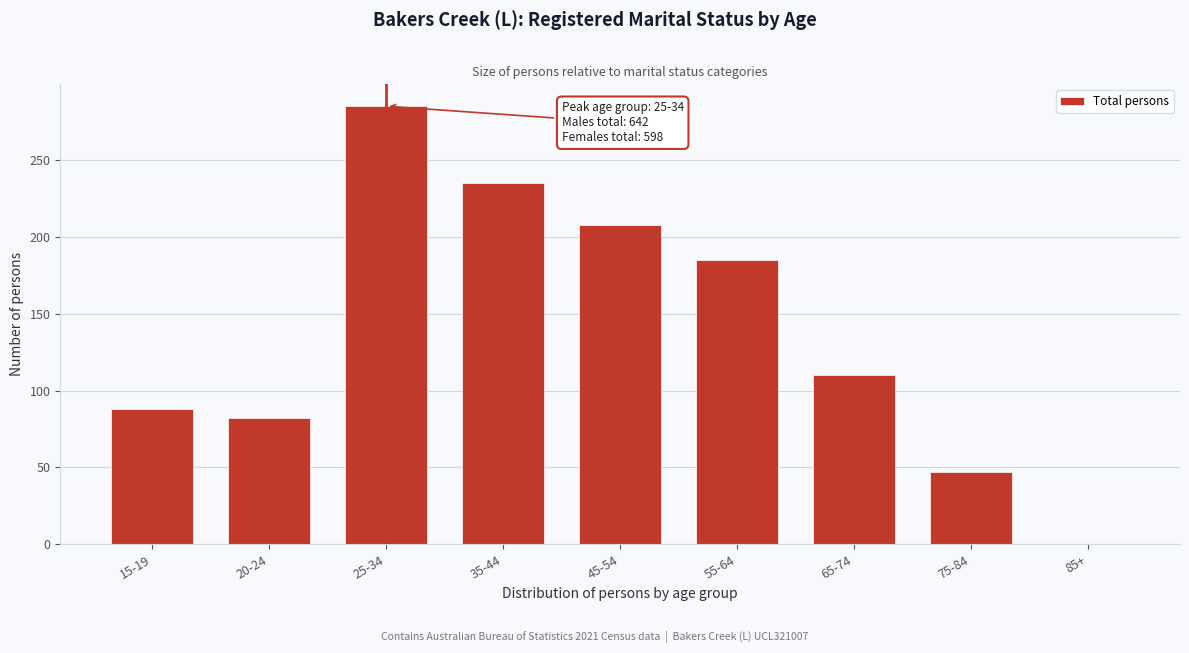

Reading left to right, extract all data points from this chart.

15-19=88	20-24=82	25-34=285	35-44=235	45-54=208	55-64=185	65-74=110	75-84=47	85+=0